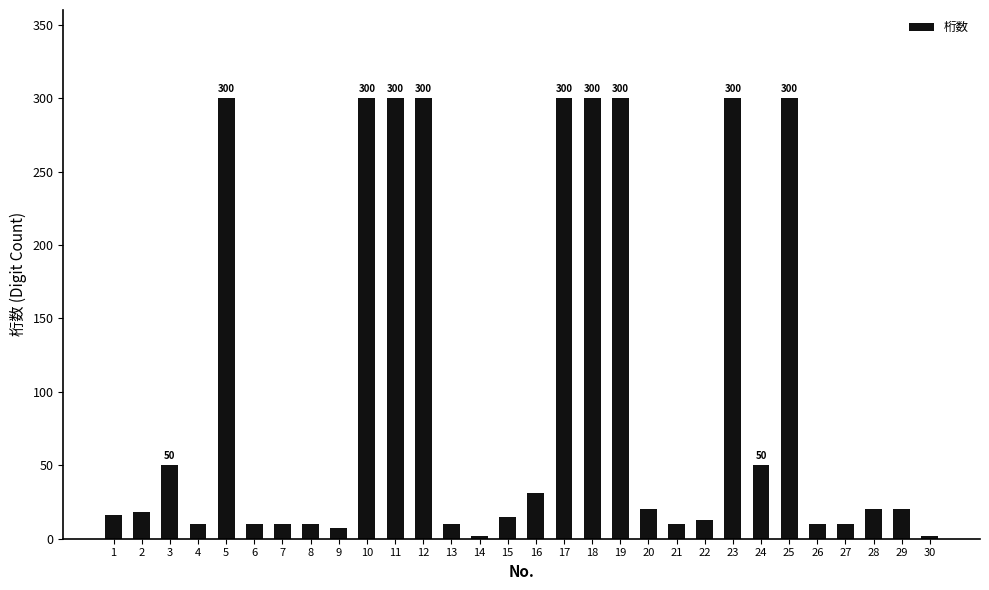

What is the maximum value shown in the chart?

300